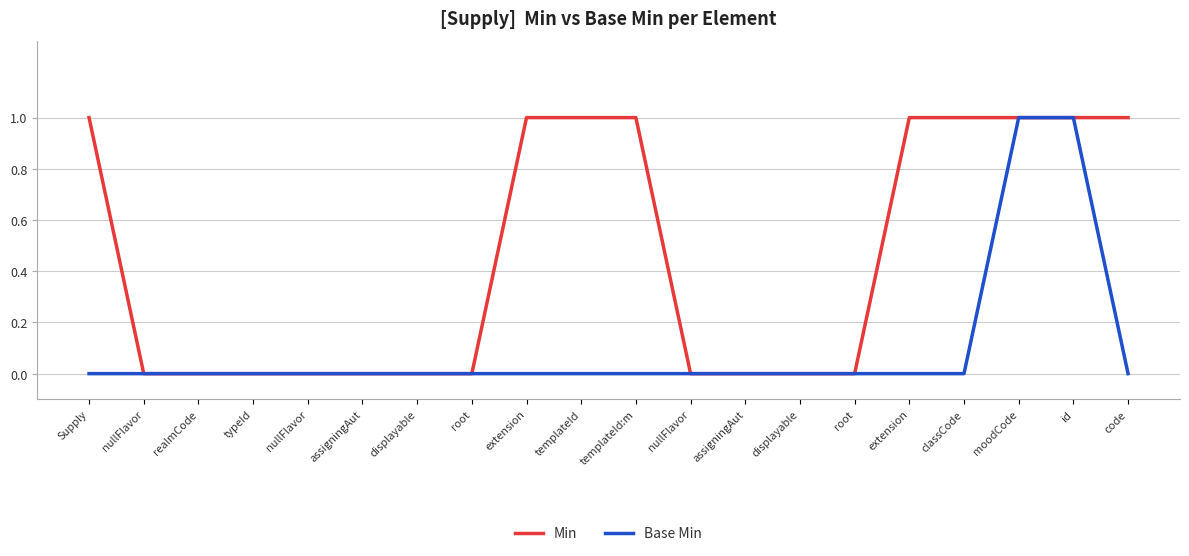

What is the sum of all Min values?

9